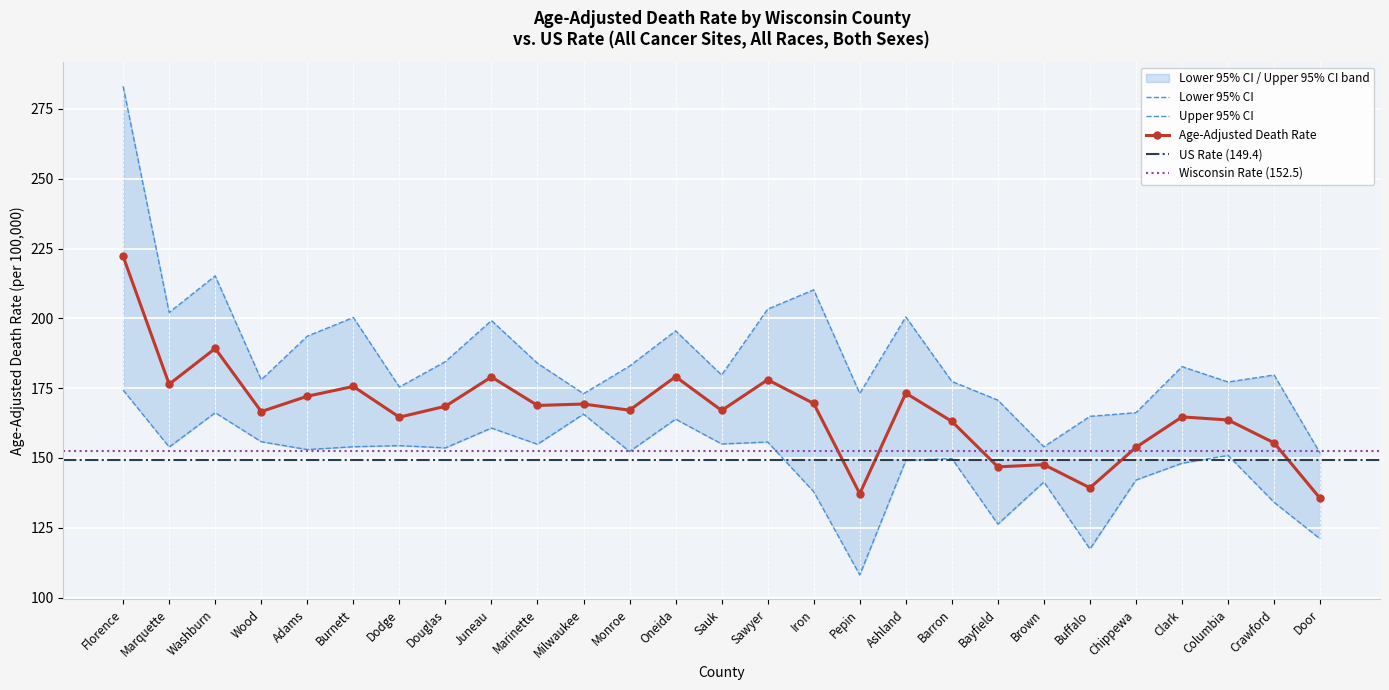

True or false: Age-Adjusted Death Rate has a value of 242.2 at Monroe.

False